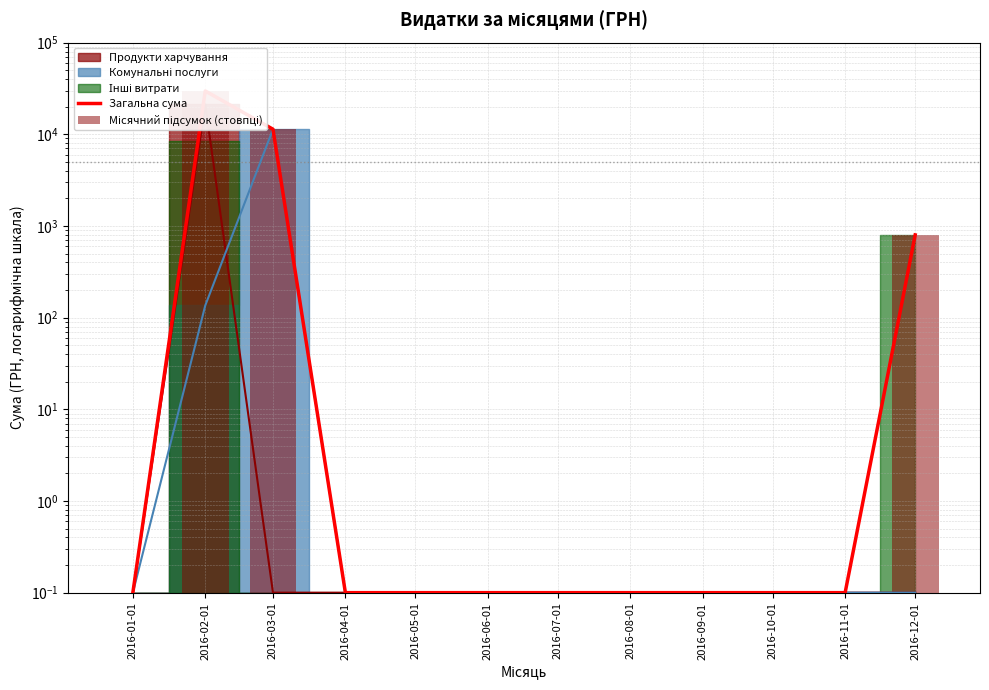

The value of Місячний підсумок (стовпці) at 2016-06-01 is 0.2. True or false?

False